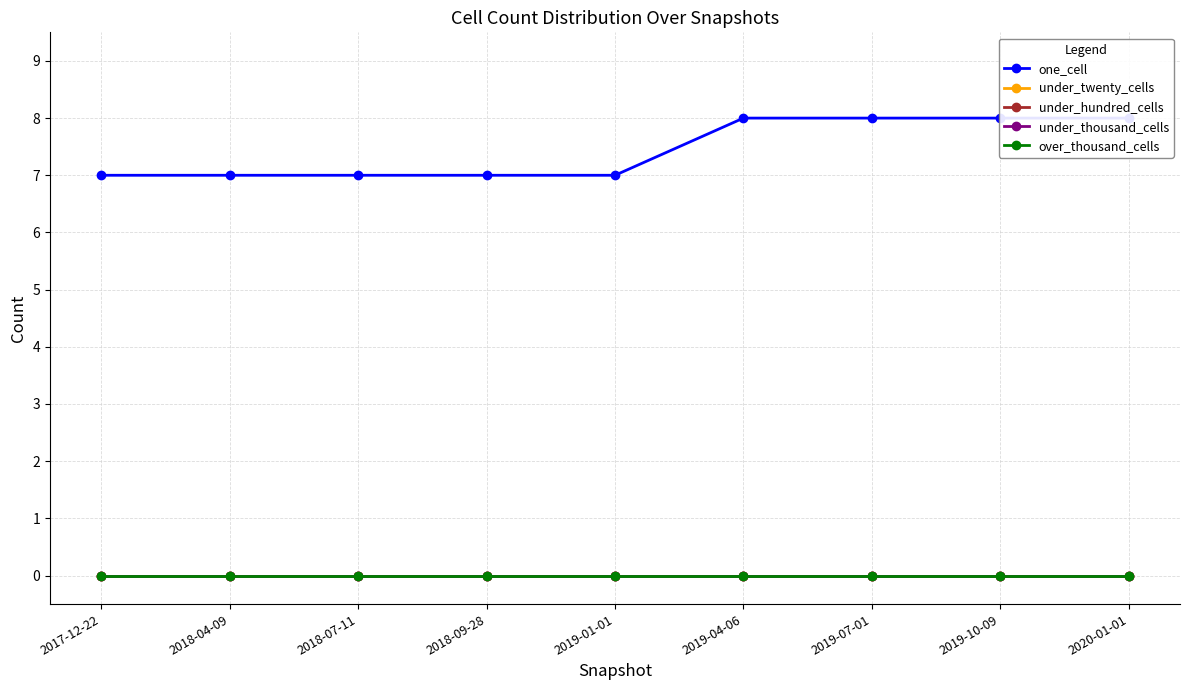

At which category is the sum across all series the highest?

2019-04-06